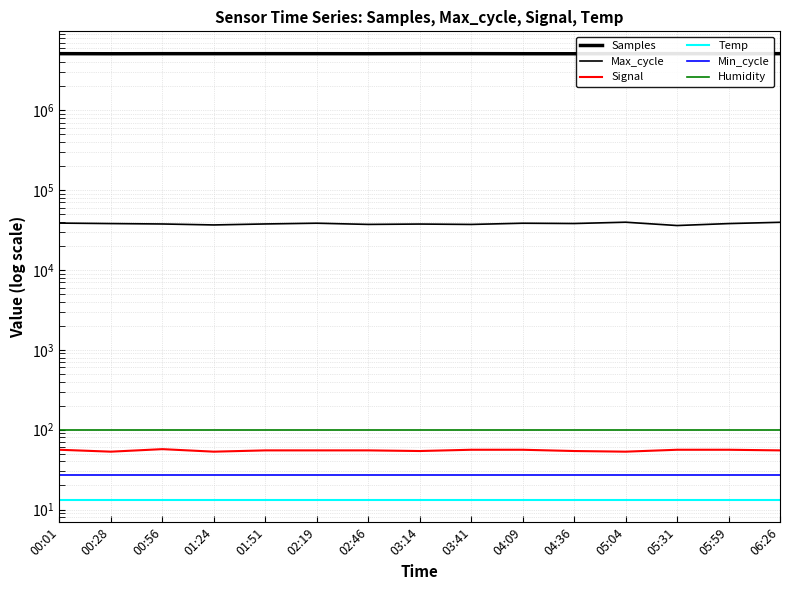

What is the difference between the maximum and minimum values in the Samples series?

15309.0